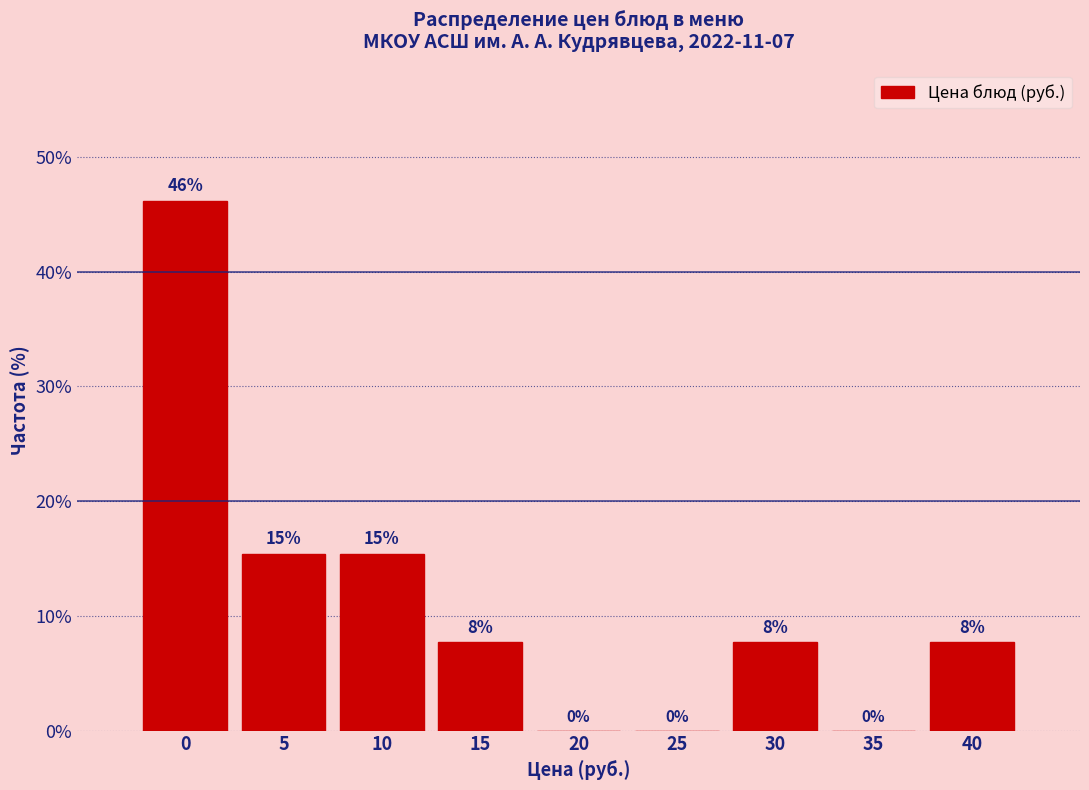

Are the bars horizontal?

No